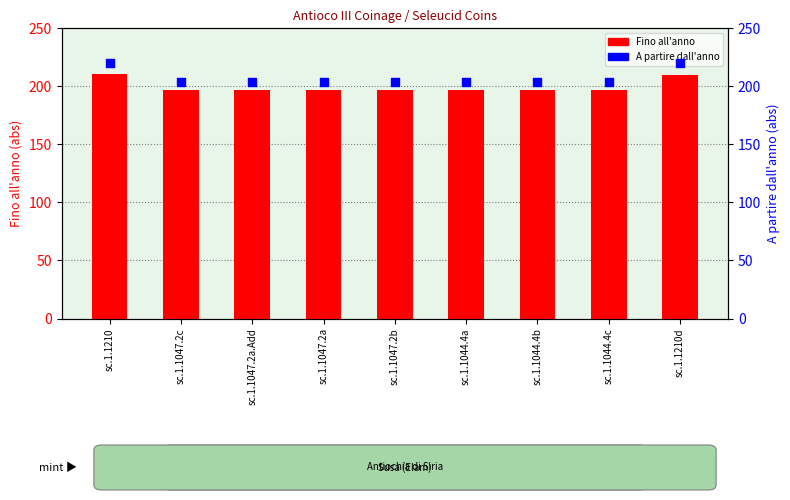

Which series reaches the minimum Y coordinate?

Fino all'anno